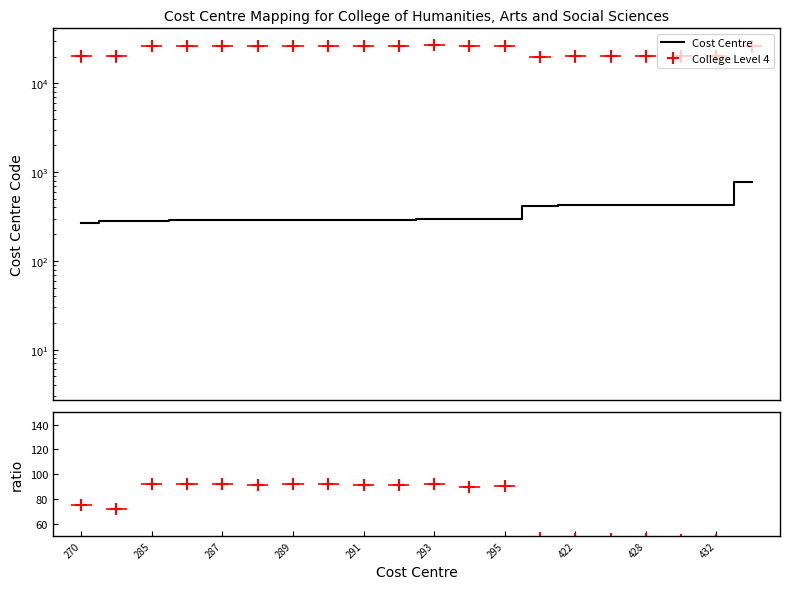

Does the chart have visible grid lines?

No